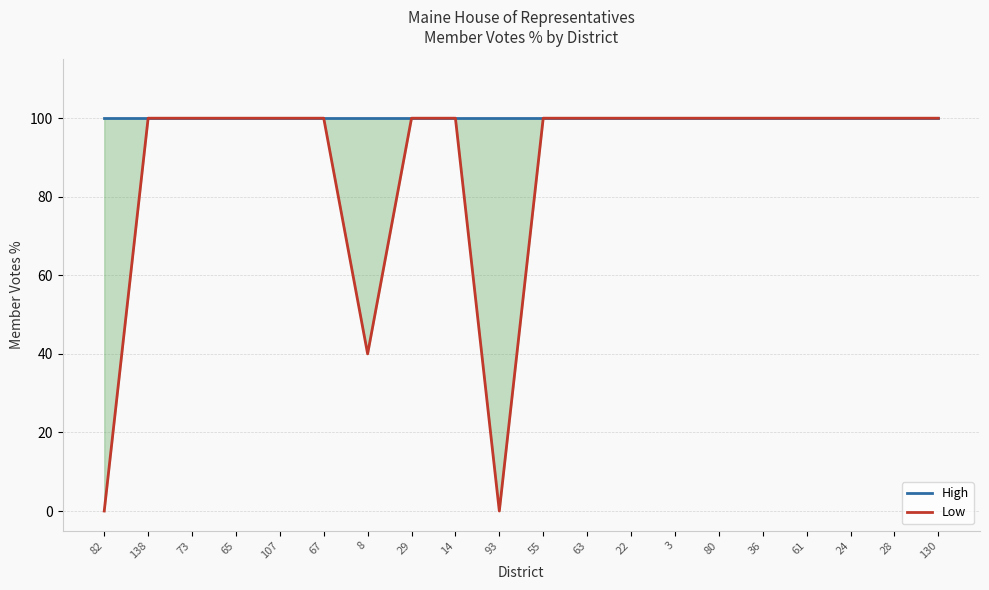

List the labels in order of Low value, largest first.

138, 73, 65, 107, 67, 29, 14, 55, 63, 22, 3, 80, 36, 61, 24, 28, 130, 8, 82, 93